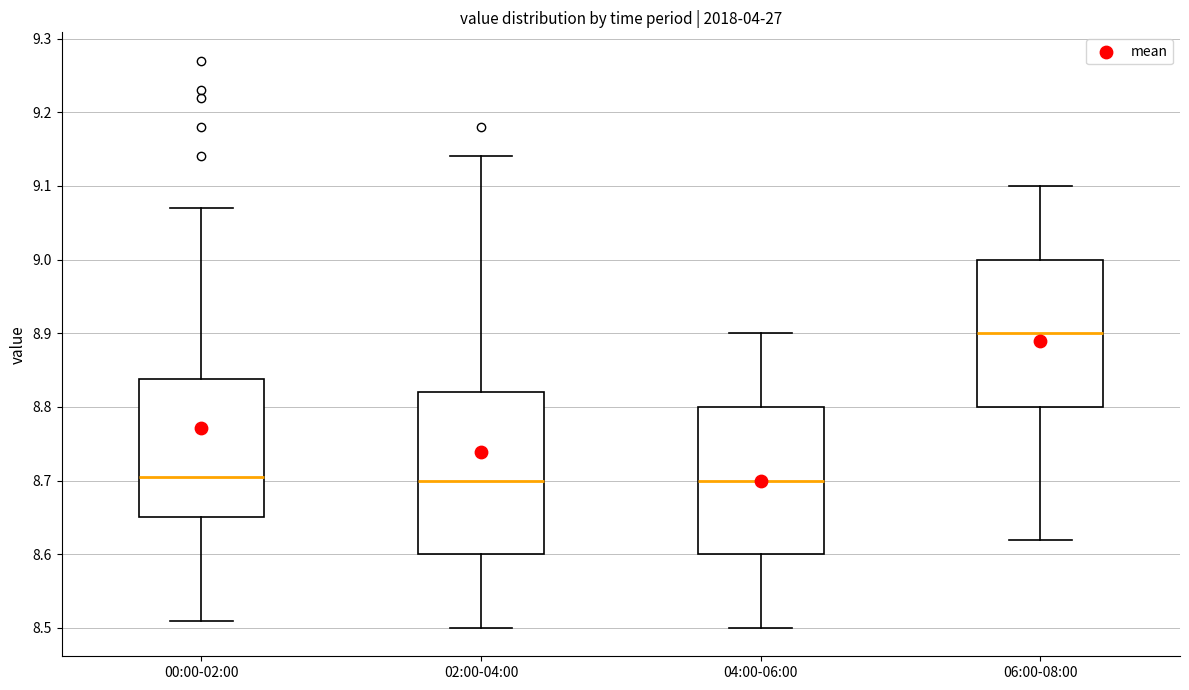

Reading left to right, read every box against the y-axis: the position of its median line, the range the box covers, and the ends of its whiskers. The values are not printed on the chart, so give them approximately, as read against the axis.

00:00-02:00: median 8.71, box 8.65 to 8.84, whiskers 8.51 to 9.07
02:00-04:00: median 8.70, box 8.60 to 8.82, whiskers 8.50 to 9.14
04:00-06:00: median 8.70, box 8.60 to 8.80, whiskers 8.50 to 8.90
06:00-08:00: median 8.90, box 8.80 to 9.00, whiskers 8.62 to 9.10